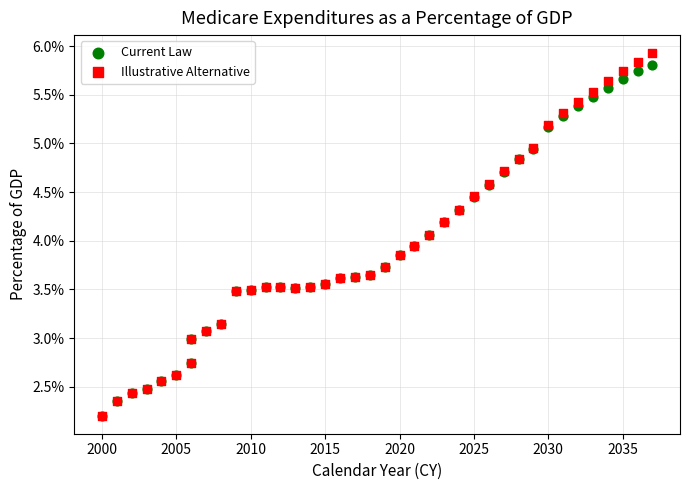

What are all the series names shown in the legend?

Current Law, Illustrative Alternative